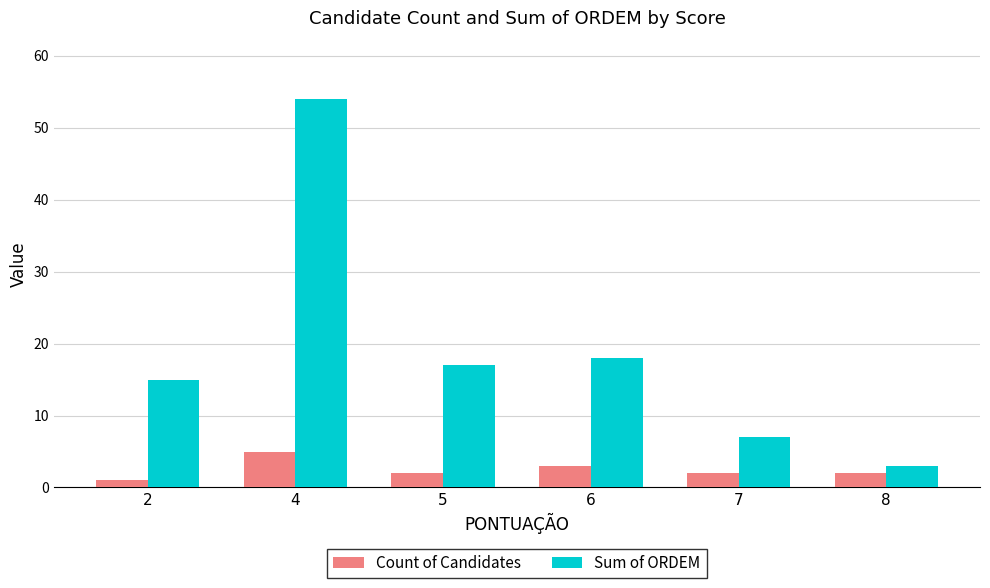

At which category does the chart reach its minimum across all series?

2